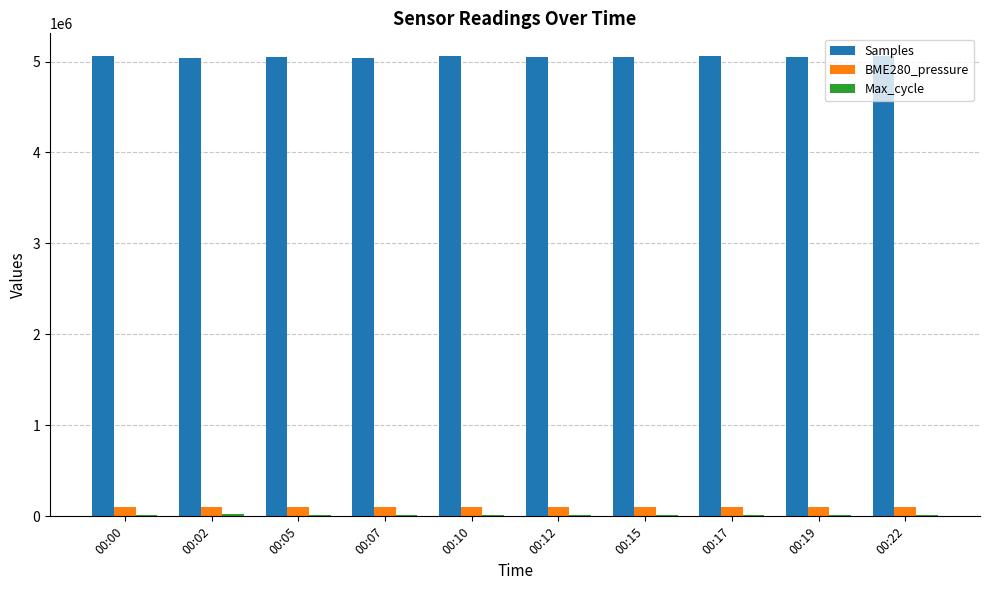

What is the average value of the BME280_pressure series?

101519.4